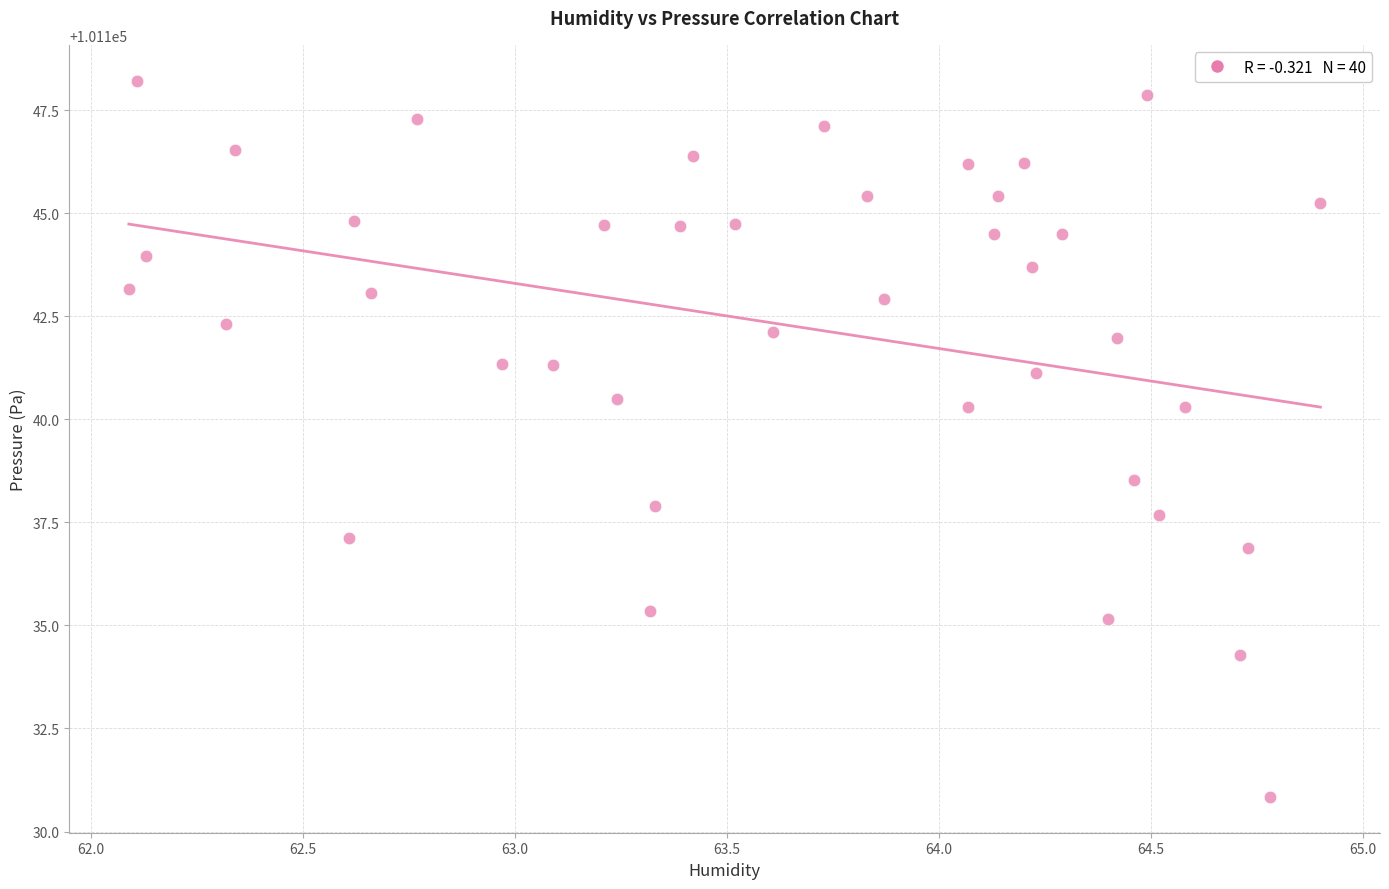

What Y value in the scatter plot is closest to 101139?

101138.5